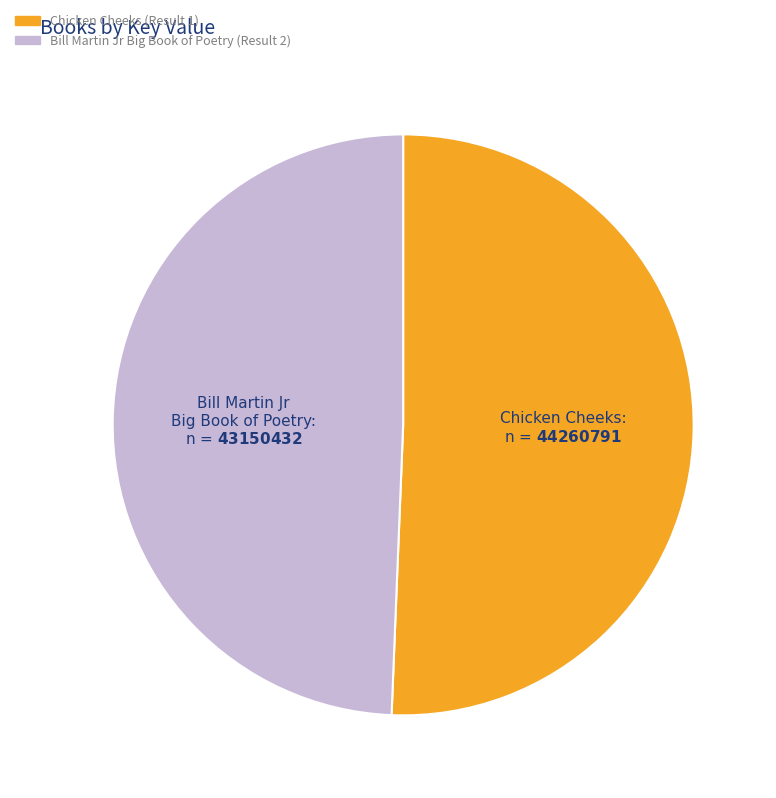

Which category has the biggest portion of the pie?

Chicken Cheeks (Result 1)